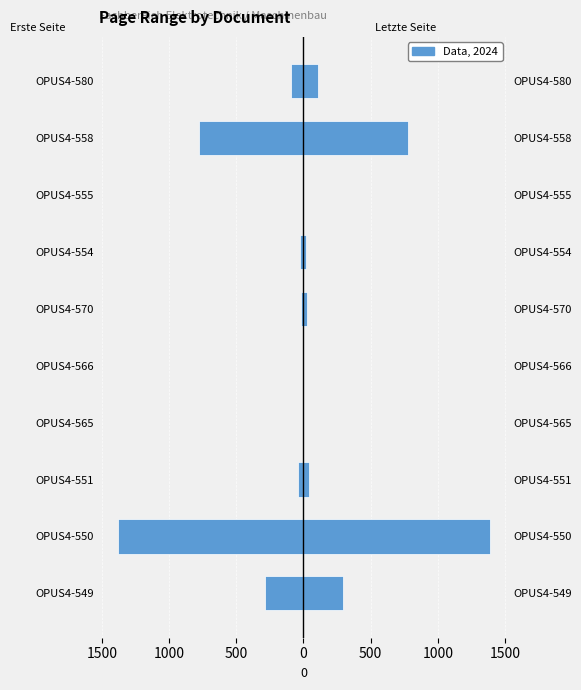

How many values in Erste Seite are below zero?

7